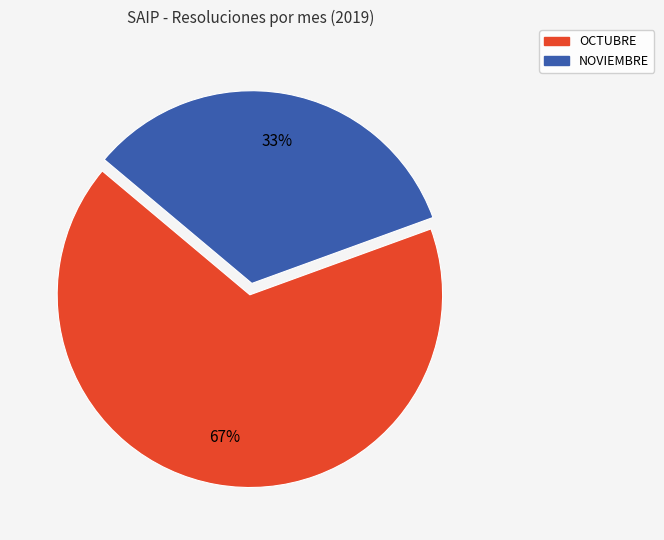

To the nearest percent, what is the average slice percentage?

50%